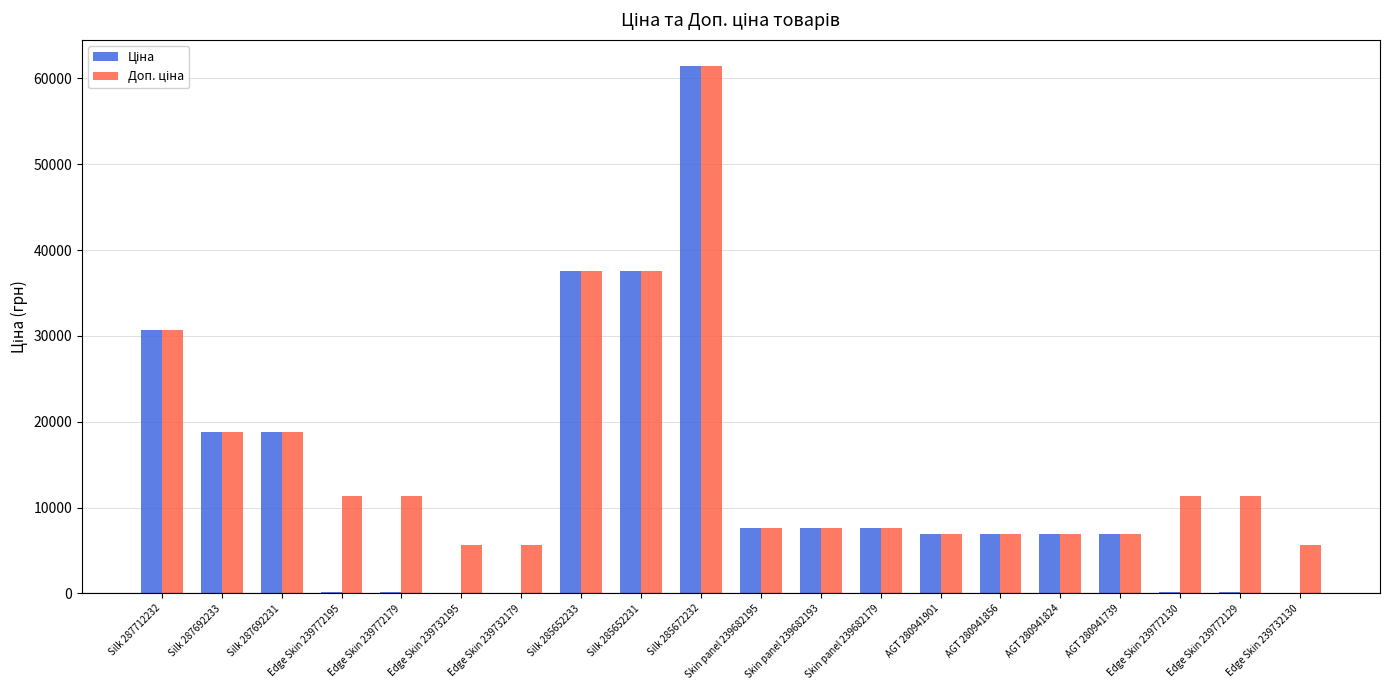

At which category is the sum across all series the highest?

Silk 285672232